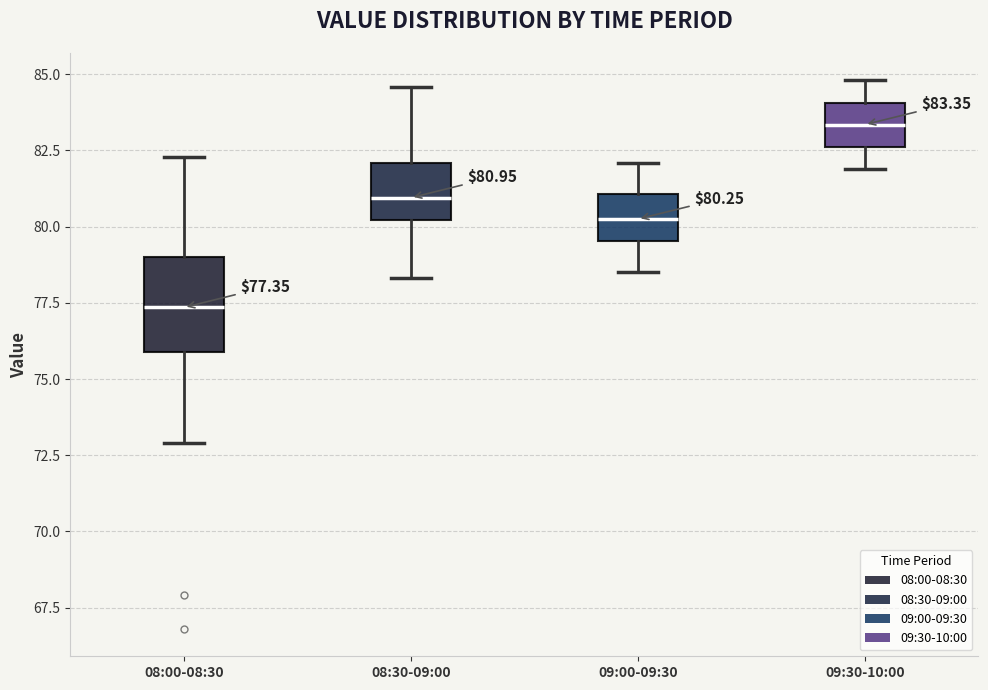

Which box has the lowest median line?

08:00-08:30